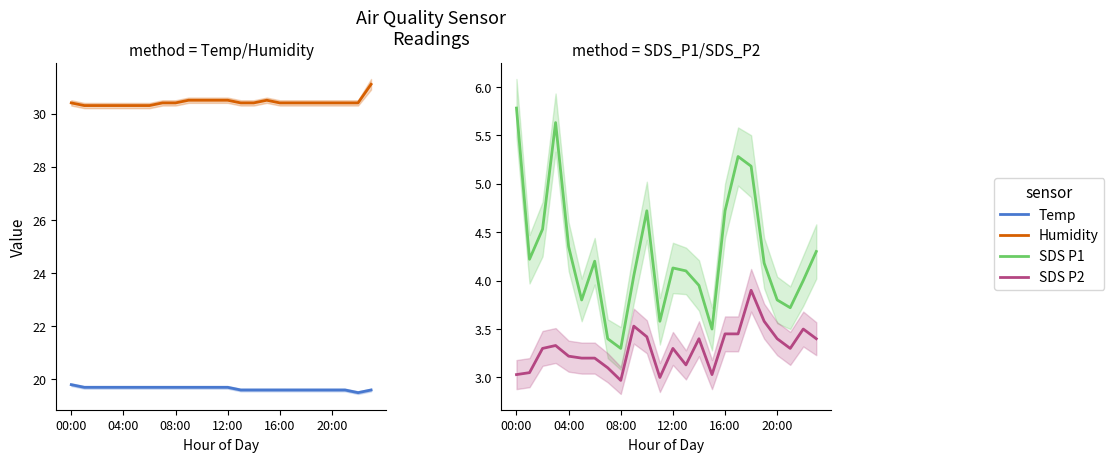

Reading left to right, extract all data points from this chart.

Temp: 19.8	19.7	19.7	19.7	19.7	19.7	19.7	19.7	19.7	19.7	19.7	19.7	19.7	19.6	19.6	19.6	19.6	19.6	19.6	19.6	19.6	19.6	19.5	19.6
Humidity: 30.4	30.3	30.3	30.3	30.3	30.3	30.3	30.4	30.4	30.5	30.5	30.5	30.5	30.4	30.4	30.5	30.4	30.4	30.4	30.4	30.4	30.4	30.4	31.1
SDS_P1: 5.8	4.2	4.5	5.6	4.3	3.8	4.2	3.4	3.3	4.0	4.7	3.6	4.1	4.1	4.0	3.5	4.7	5.3	5.2	4.2	3.8	3.7	4.0	4.3
SDS_P2: 3.0	3.0	3.3	3.3	3.2	3.2	3.2	3.1	3.0	3.5	3.4	3.0	3.3	3.1	3.4	3.0	3.5	3.5	3.9	3.6	3.4	3.3	3.5	3.4